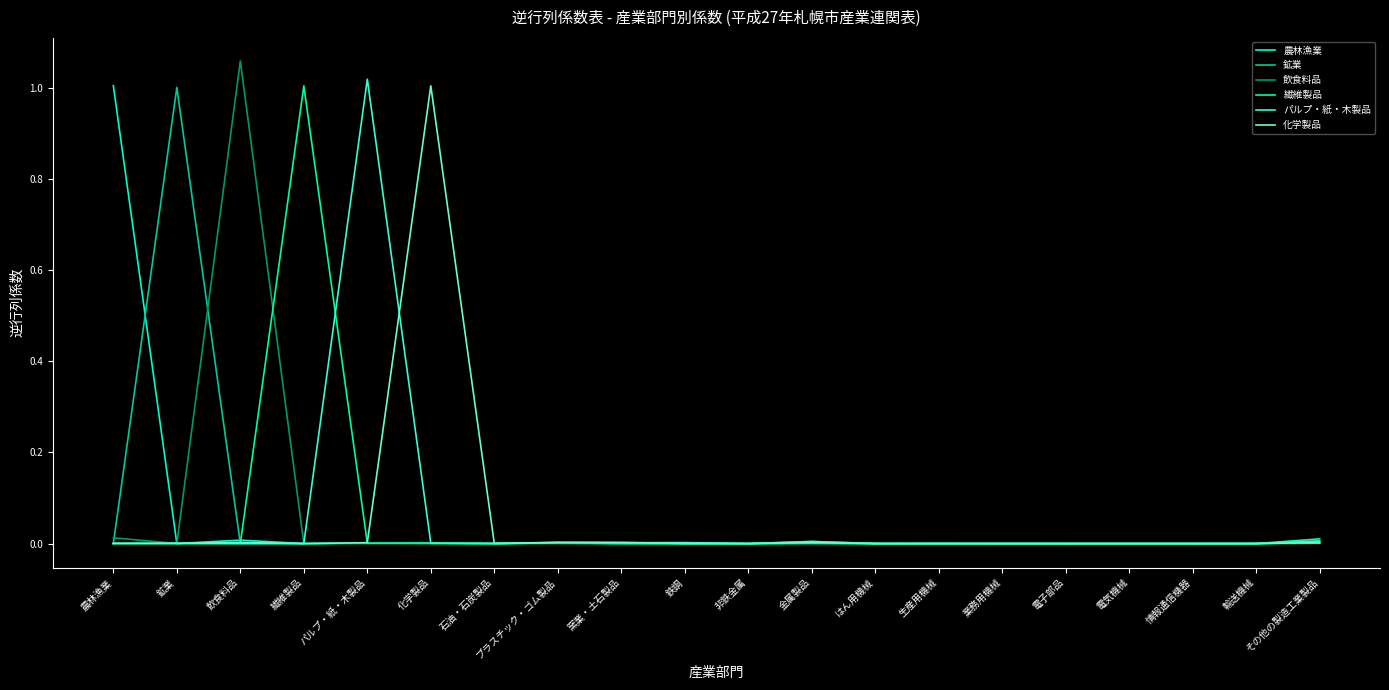

True or false: パルプ・紙・木製品 has a value of 0.0 at 窯業・土石製品.

True